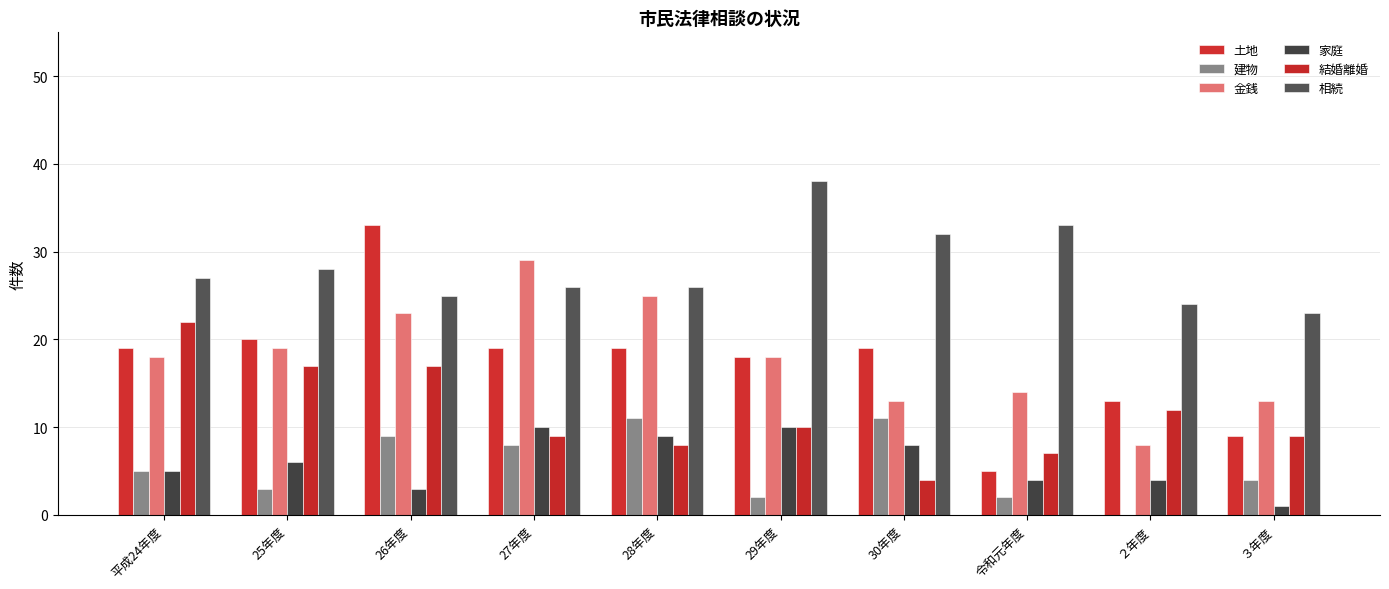

At which category does the chart reach its peak across all series?

29年度